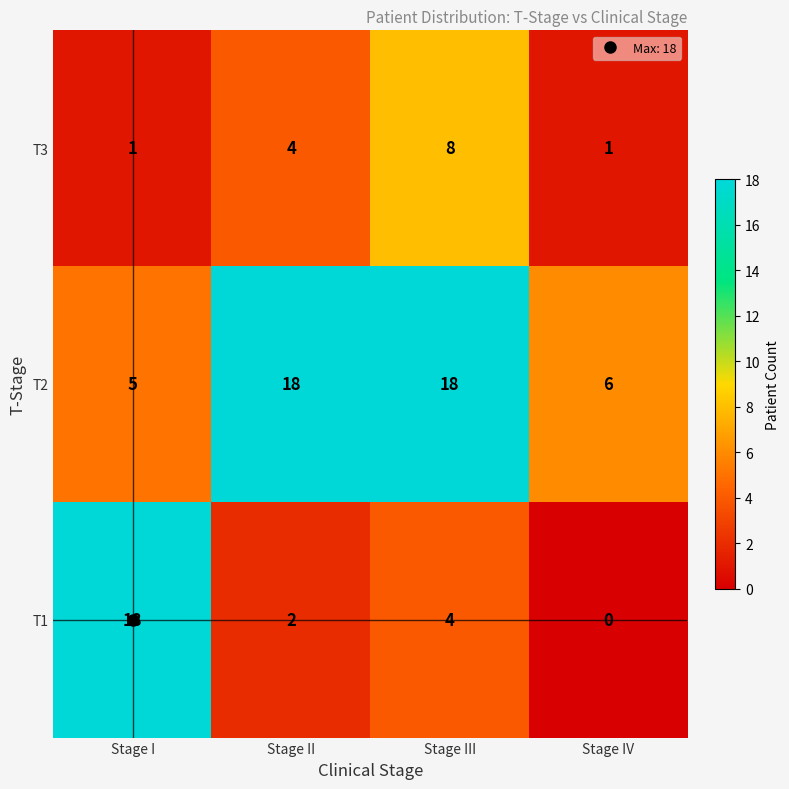

Rank the series at Stage I from highest to lowest value.

T1, T2, T3